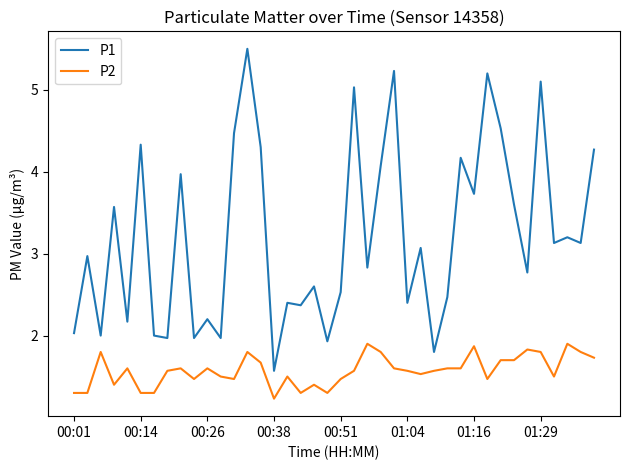

List the series in order of their overall mean, lowest first.

P2, P1